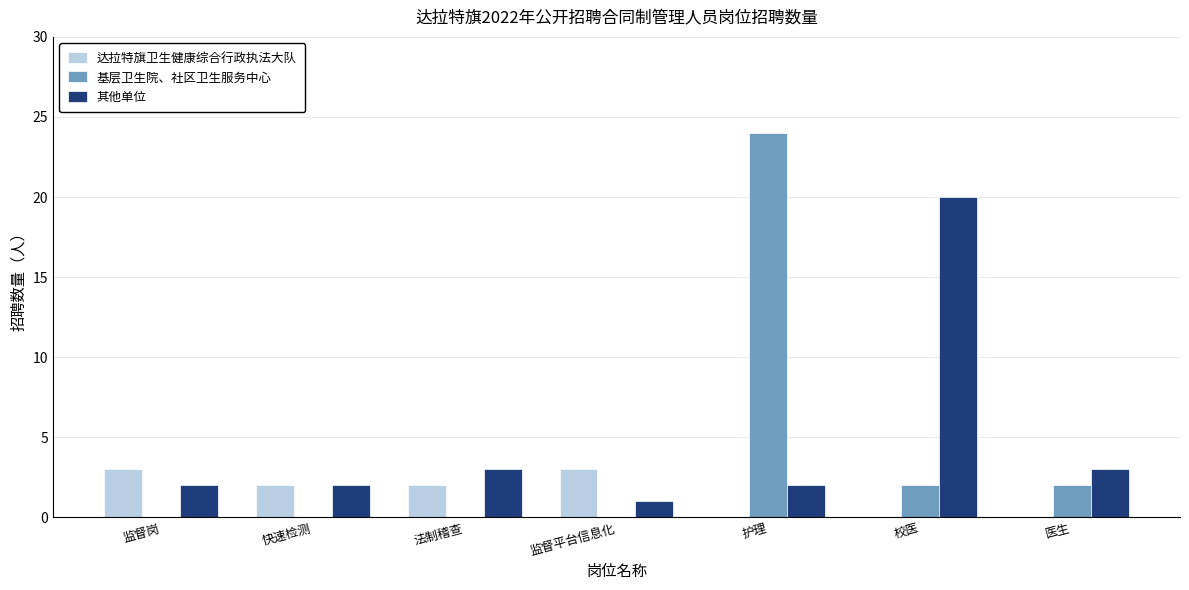

True or false: 其他单位 has a value of 4 at 法制稽查.

False